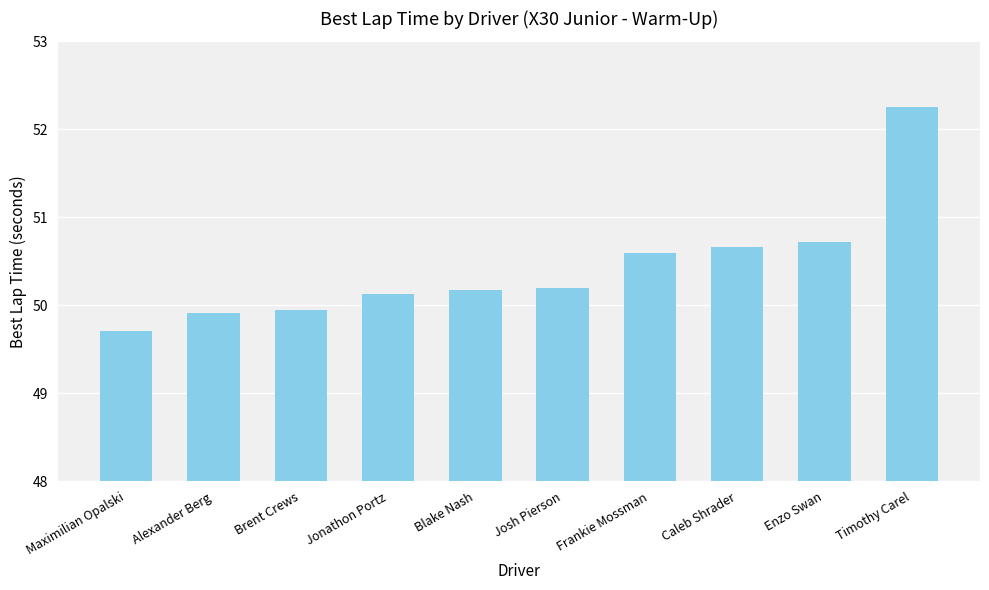

What is the average value?

50.4